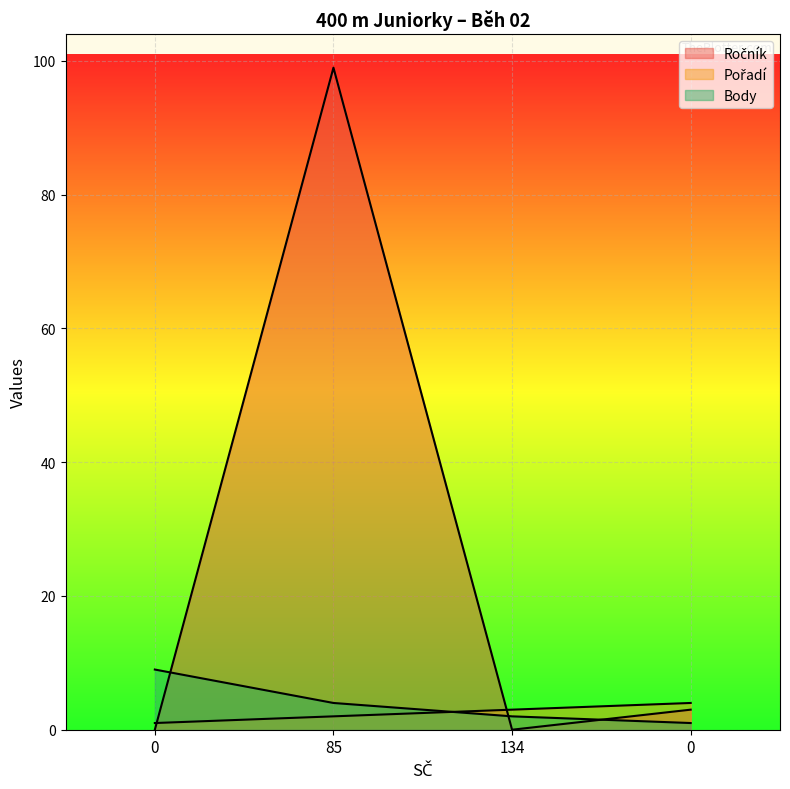

Which series has the widest spread of values?

Ročník